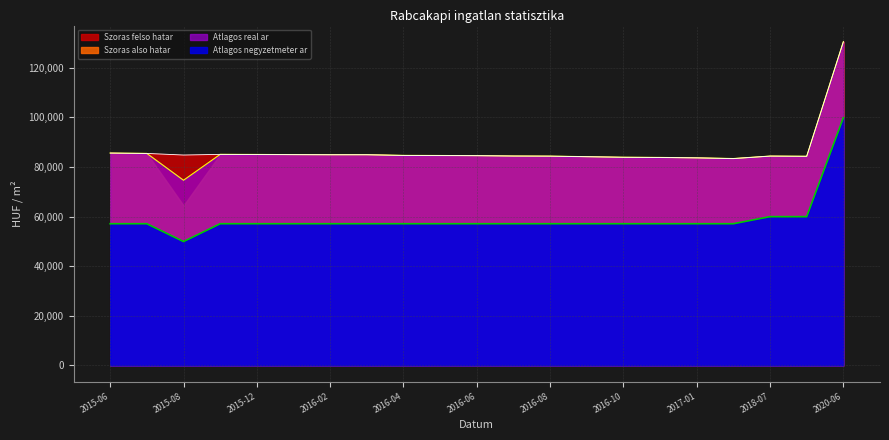

Rank the categories by Atlagos negyzetmeter ar value from highest to lowest.

2020-06, 2018-07, 2018-08, 2015-06, 2015-07, 2015-11, 2015-12, 2016-01, 2016-02, 2016-03, 2016-04, 2016-05, 2016-06, 2016-07, 2016-08, 2016-09, 2016-10, 2016-11, 2017-01, 2017-02, 2015-08